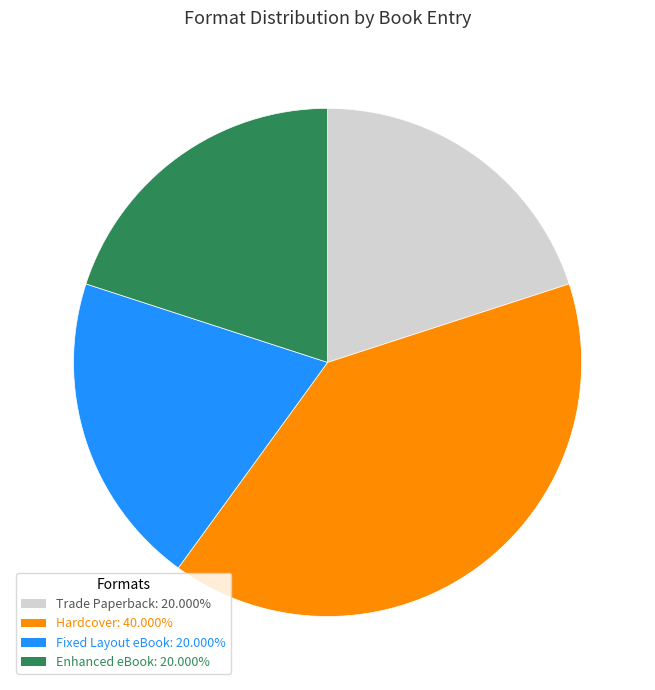

The Hardcover slice represents 40% of the pie. True or false?

True